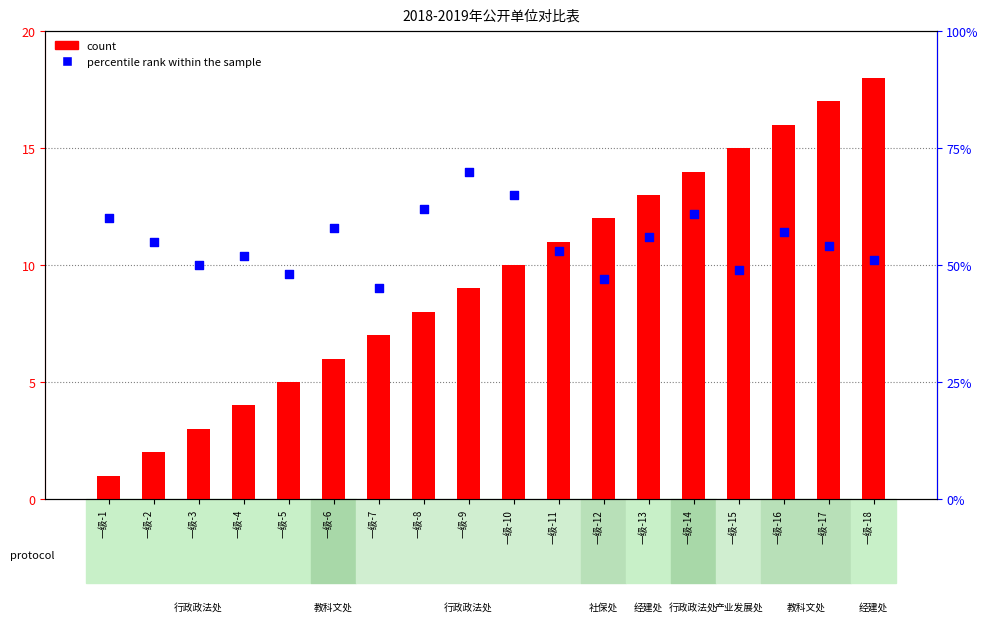

Which series has the largest total across all categories?

percentile rank within the sample